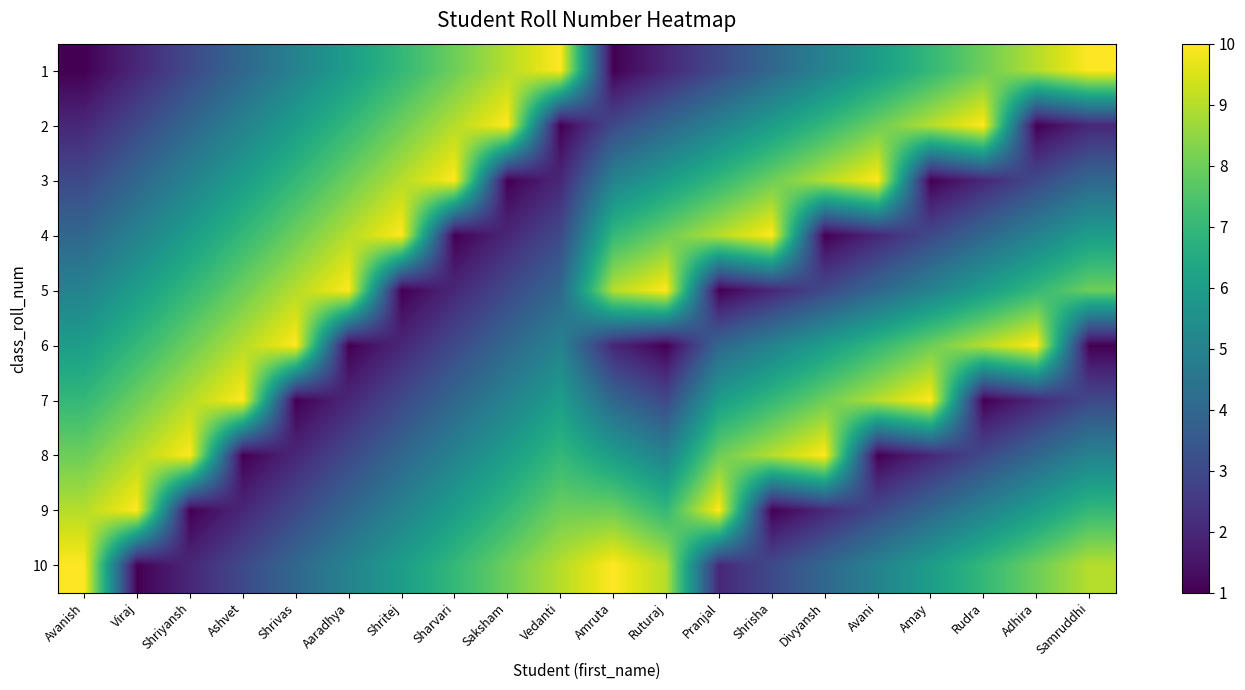

At which category does the chart reach its peak across all series?

Vedanti